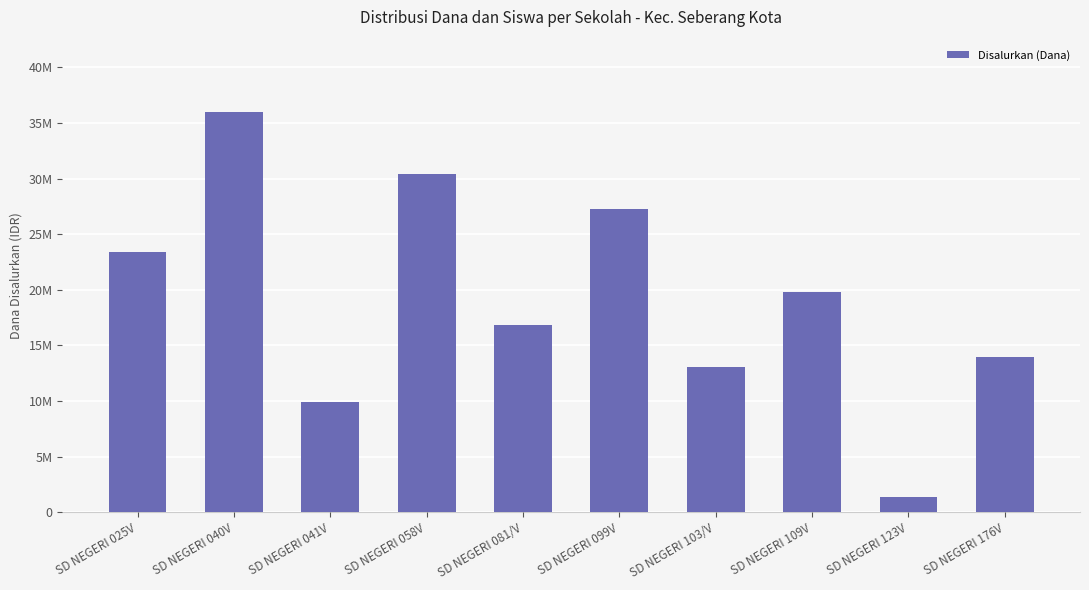

Which category has the lowest value across all series?

SD NEGERI 123V